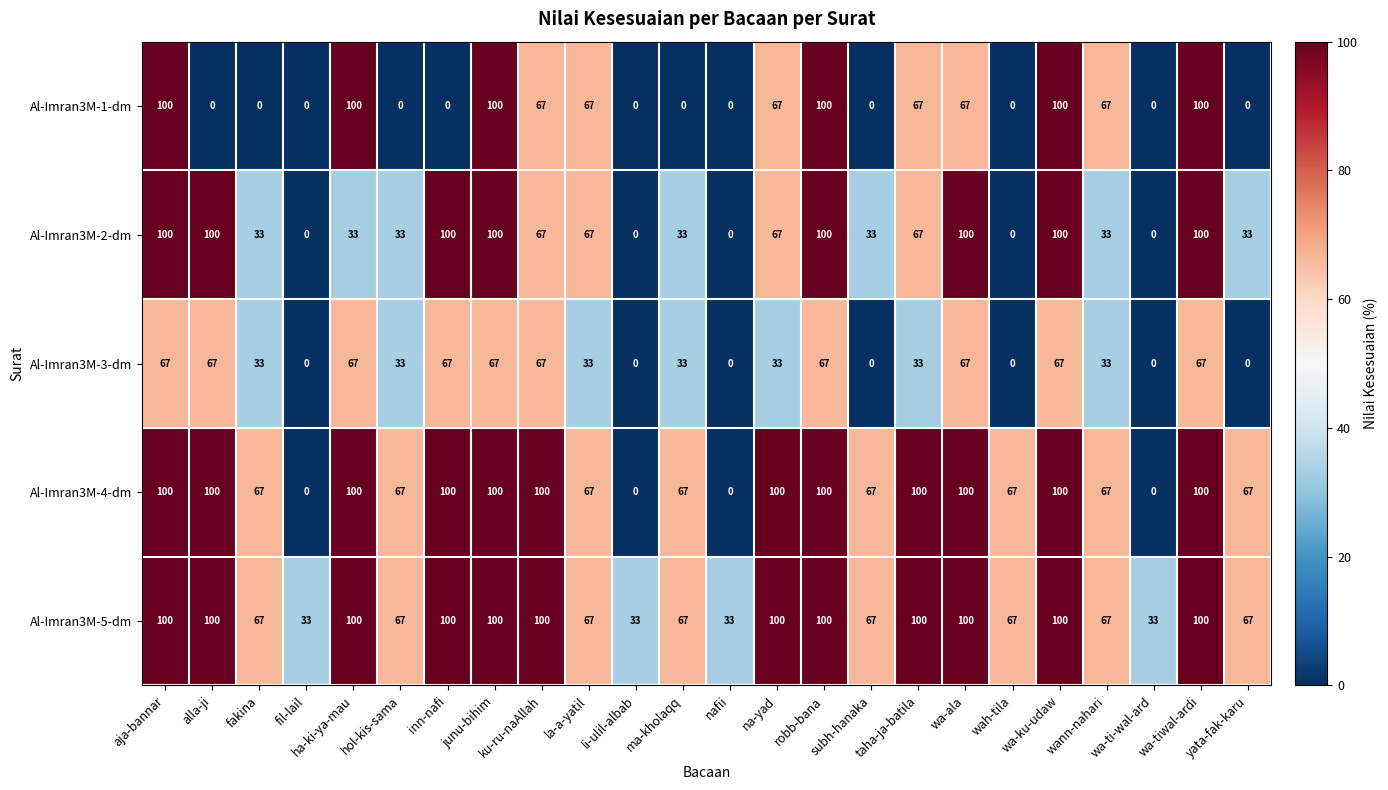

How many Al-Imran3M-1-dm values are between 0 and 100?

24